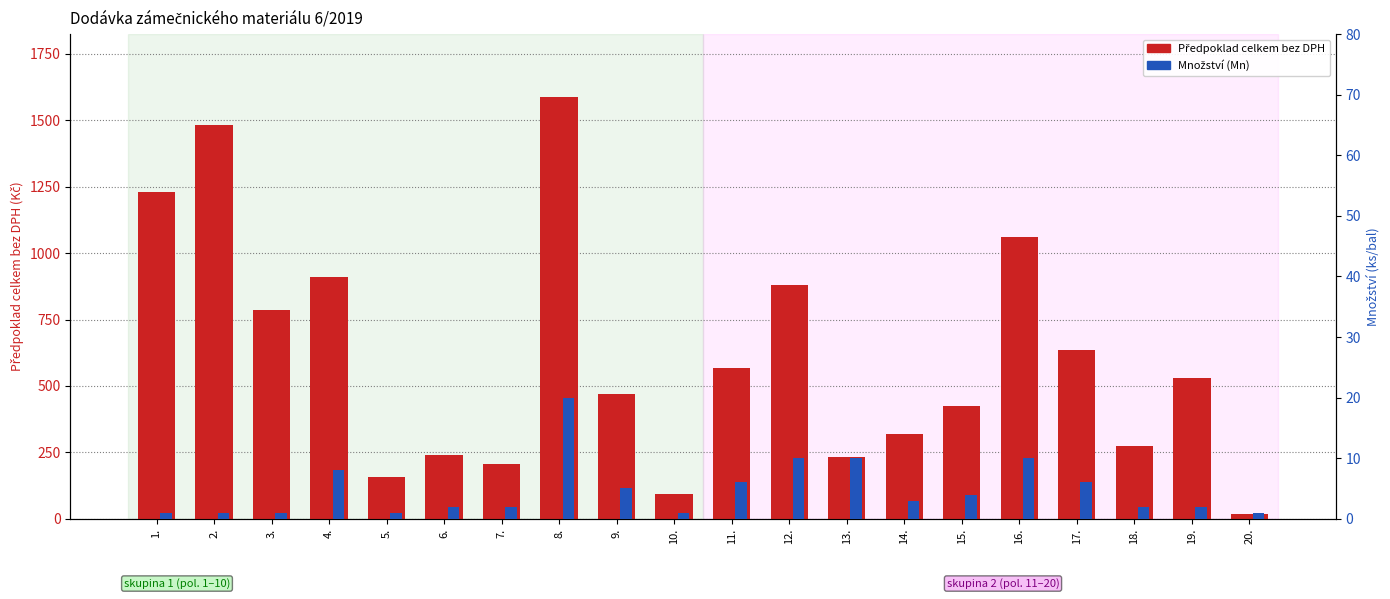

What position from the right is 15.?

6